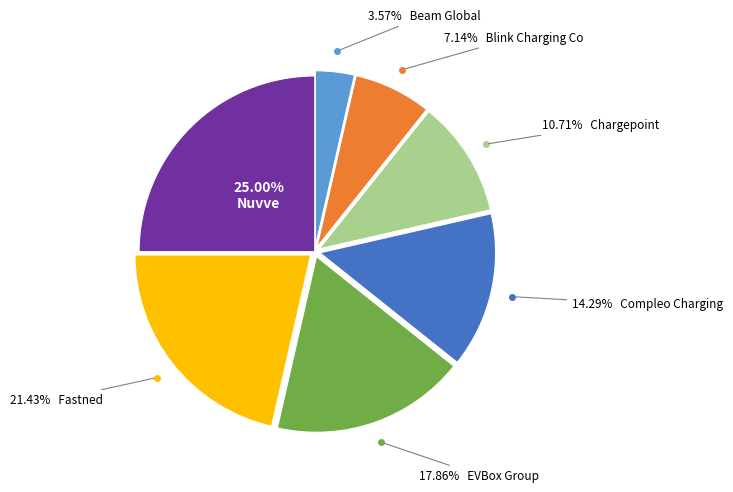

Does any single category account for the majority?

No